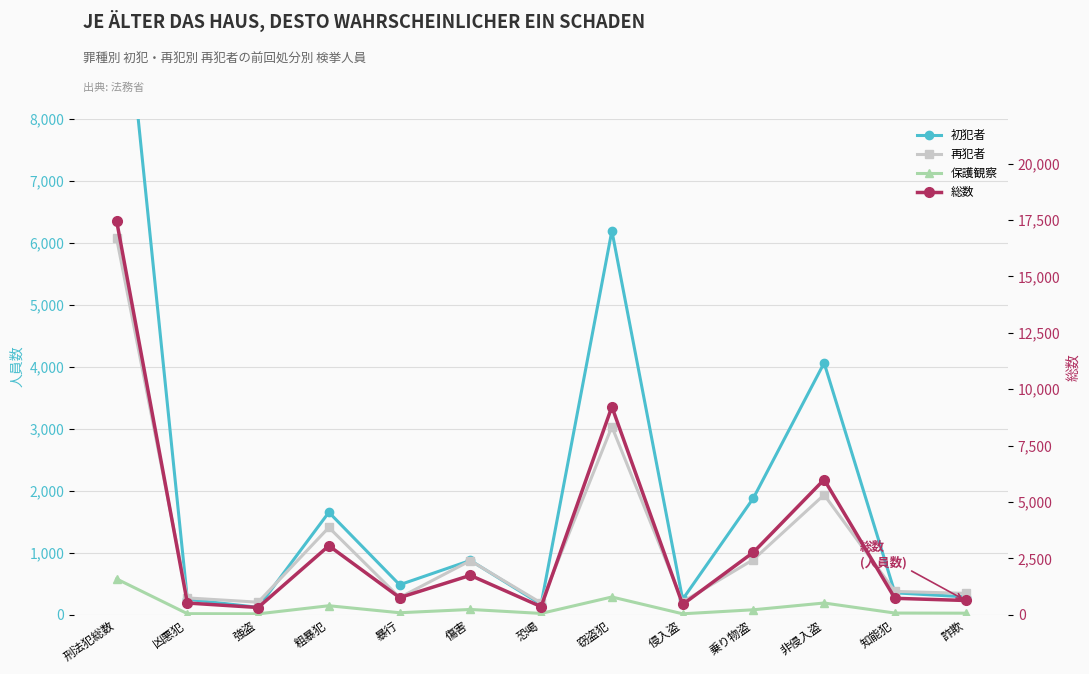

The 初犯者 series shows 250 at 凶悪犯. True or false?

True